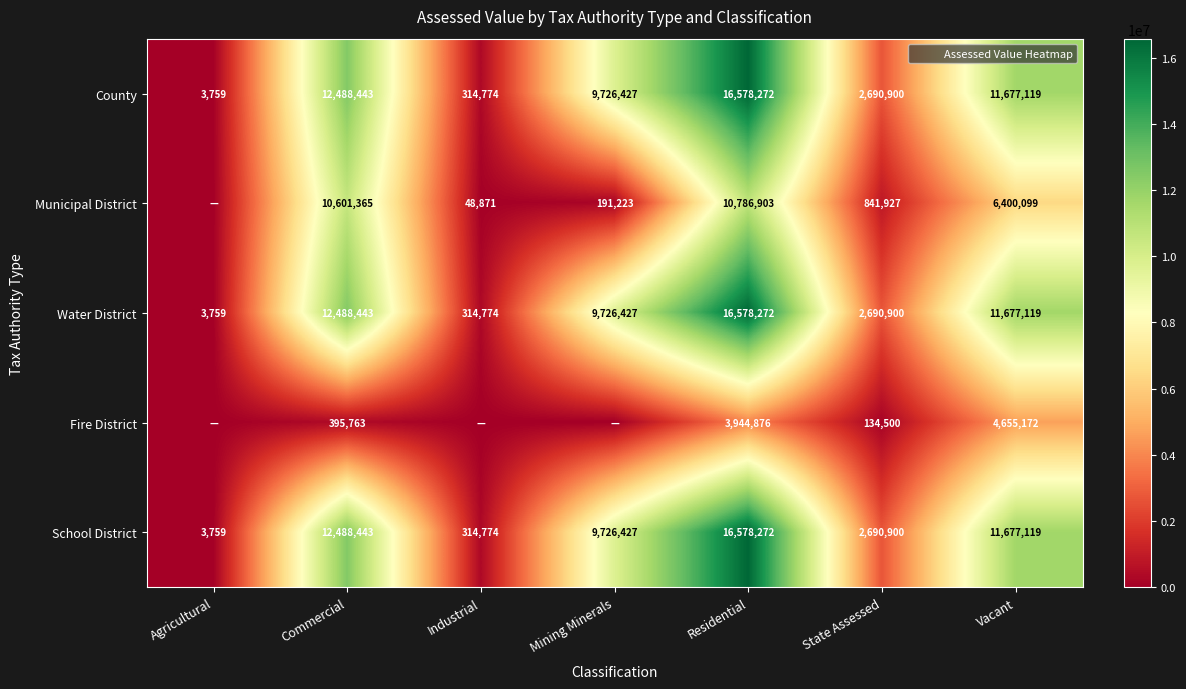

Which category has the lowest value across all series?

Agricultural